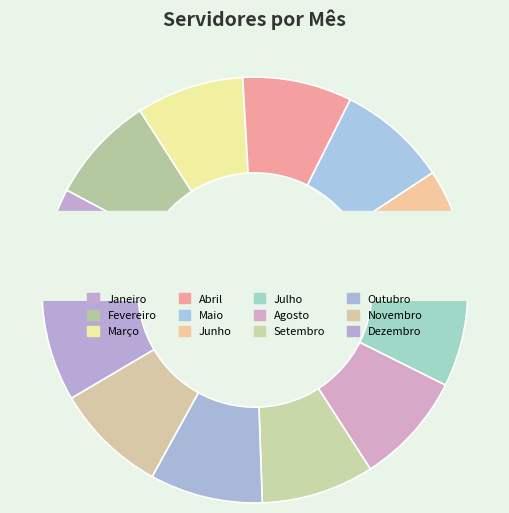

To the nearest percent, what portion does Janeiro represent?

8%